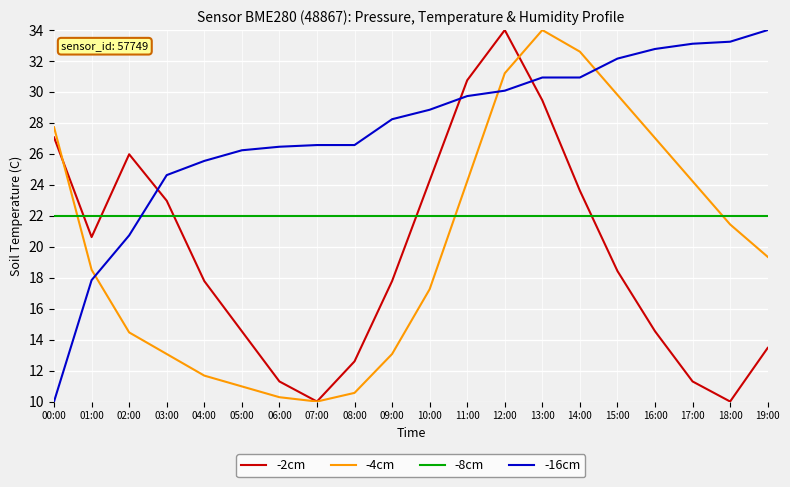

Where is the first local minimum for -4cm?

07:00